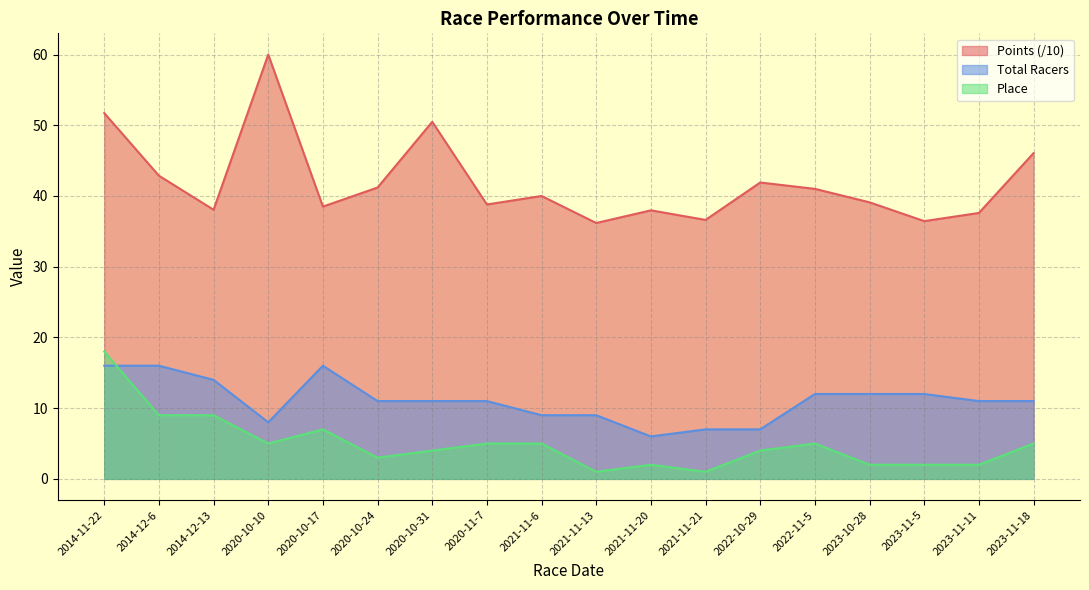

Which label corresponds to the smallest value in the chart?

2021-11-13